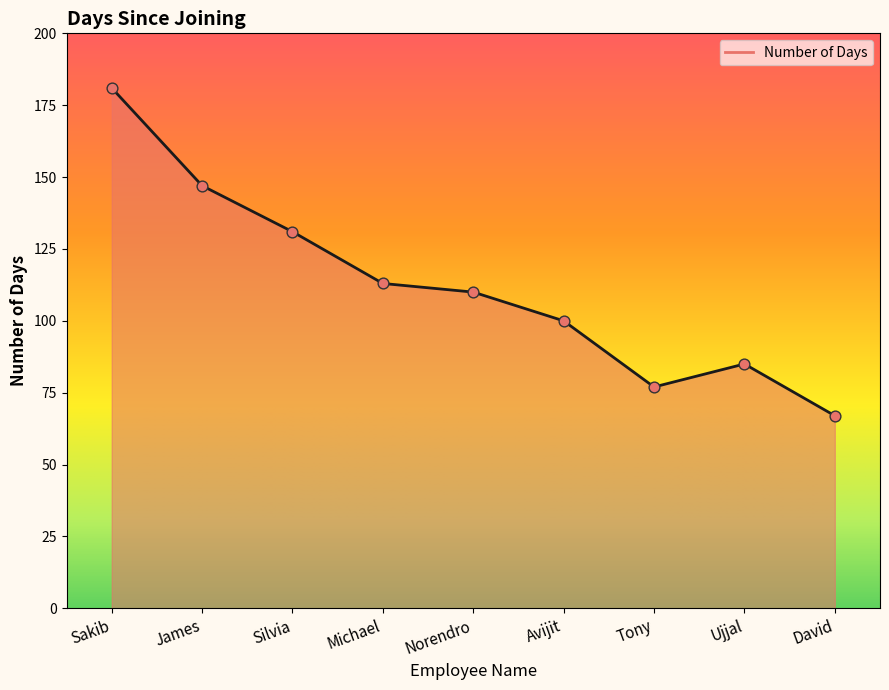

What is the change in value from Silvia to Michael?

-18